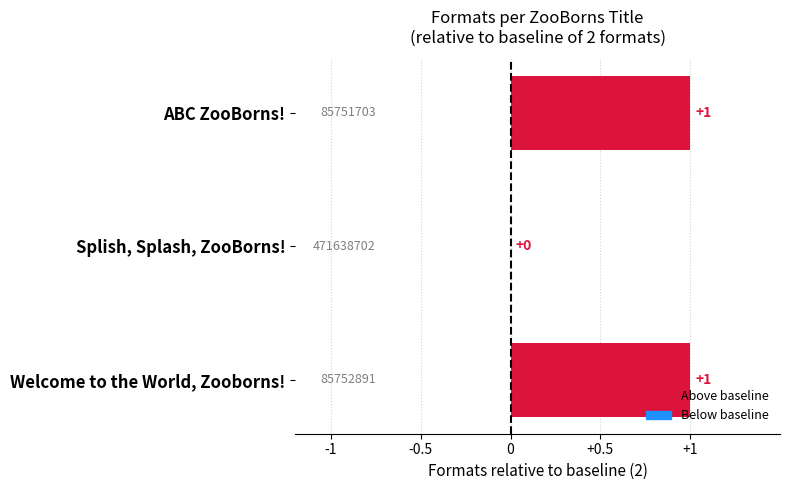

At which label is the value closest to 0?

Splish, Splash, ZooBorns!